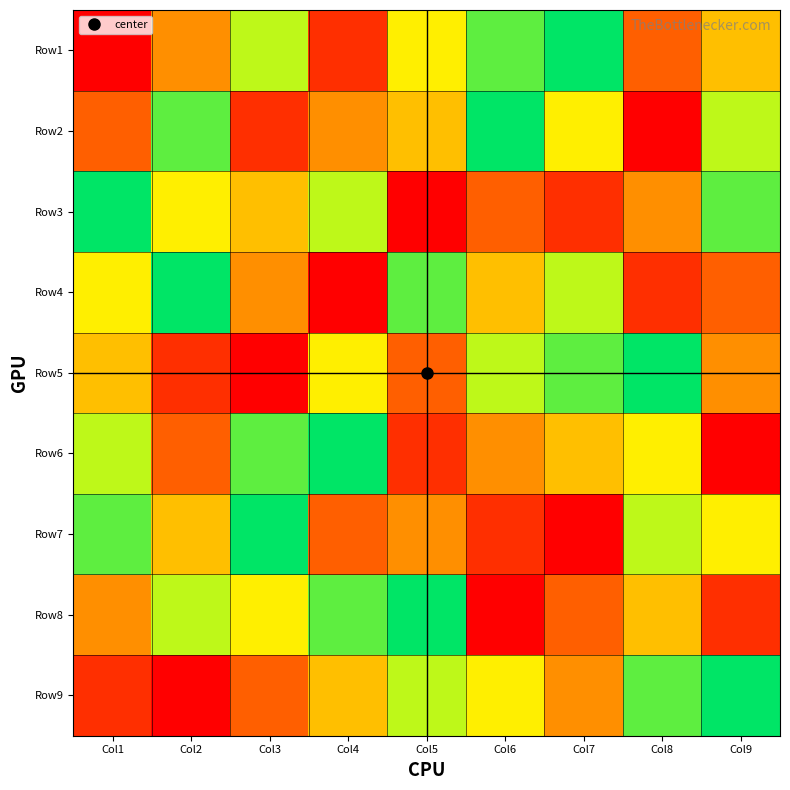

At which category is the sum across all series the highest?

Col1